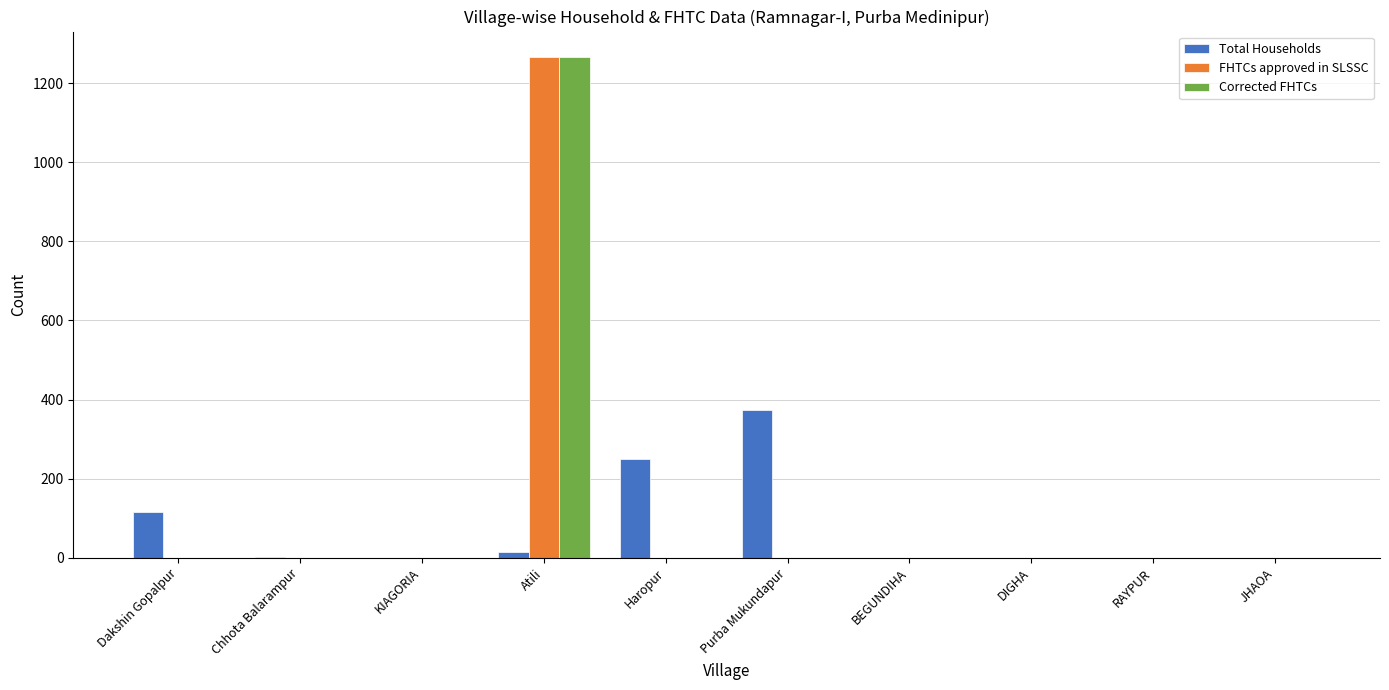

What is the sum of all FHTCs approved in SLSSC values?

1267